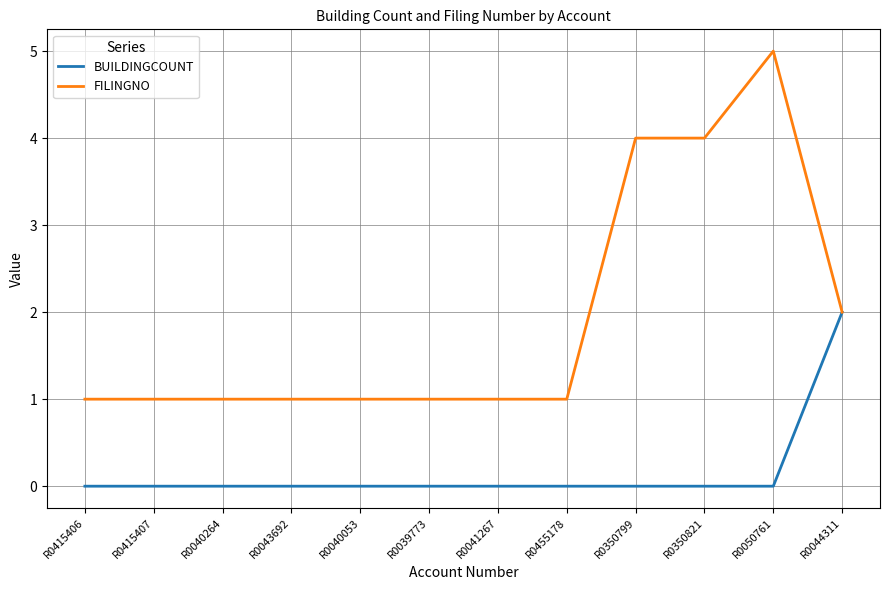

Rank the series by their maximum value, from lowest to highest.

BUILDINGCOUNT, FILINGNO